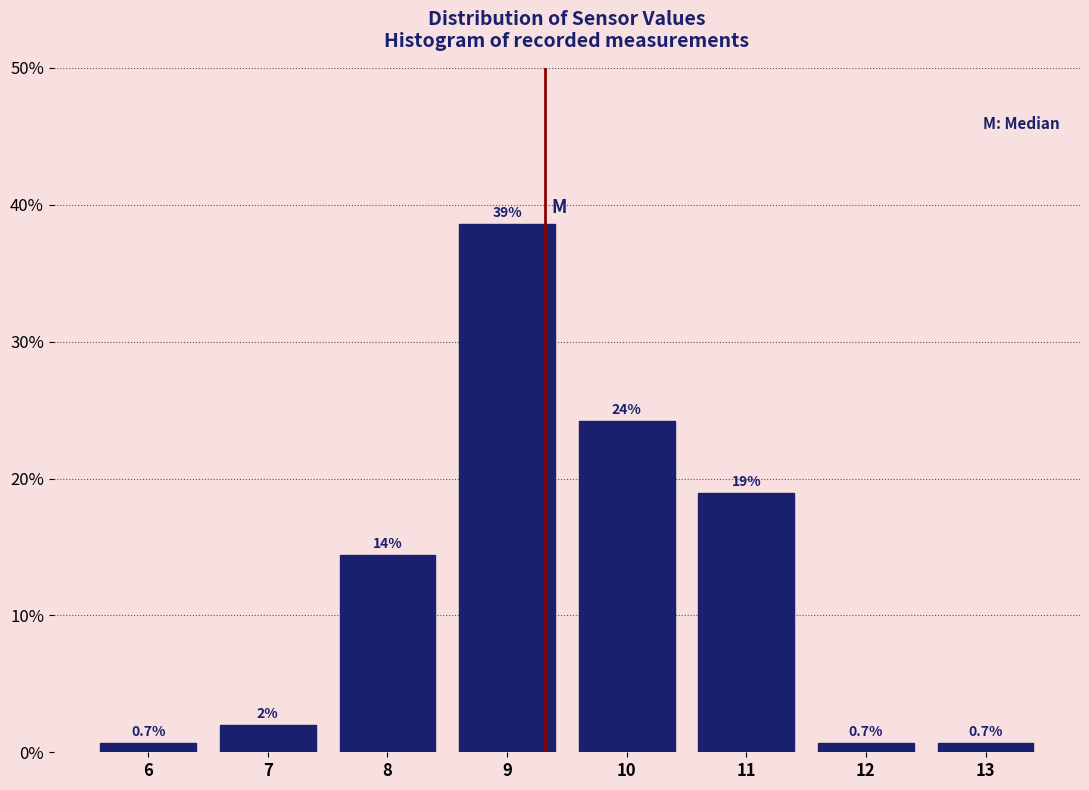

Which range on the x-axis has the tallest bar?

8.5 to 9.5